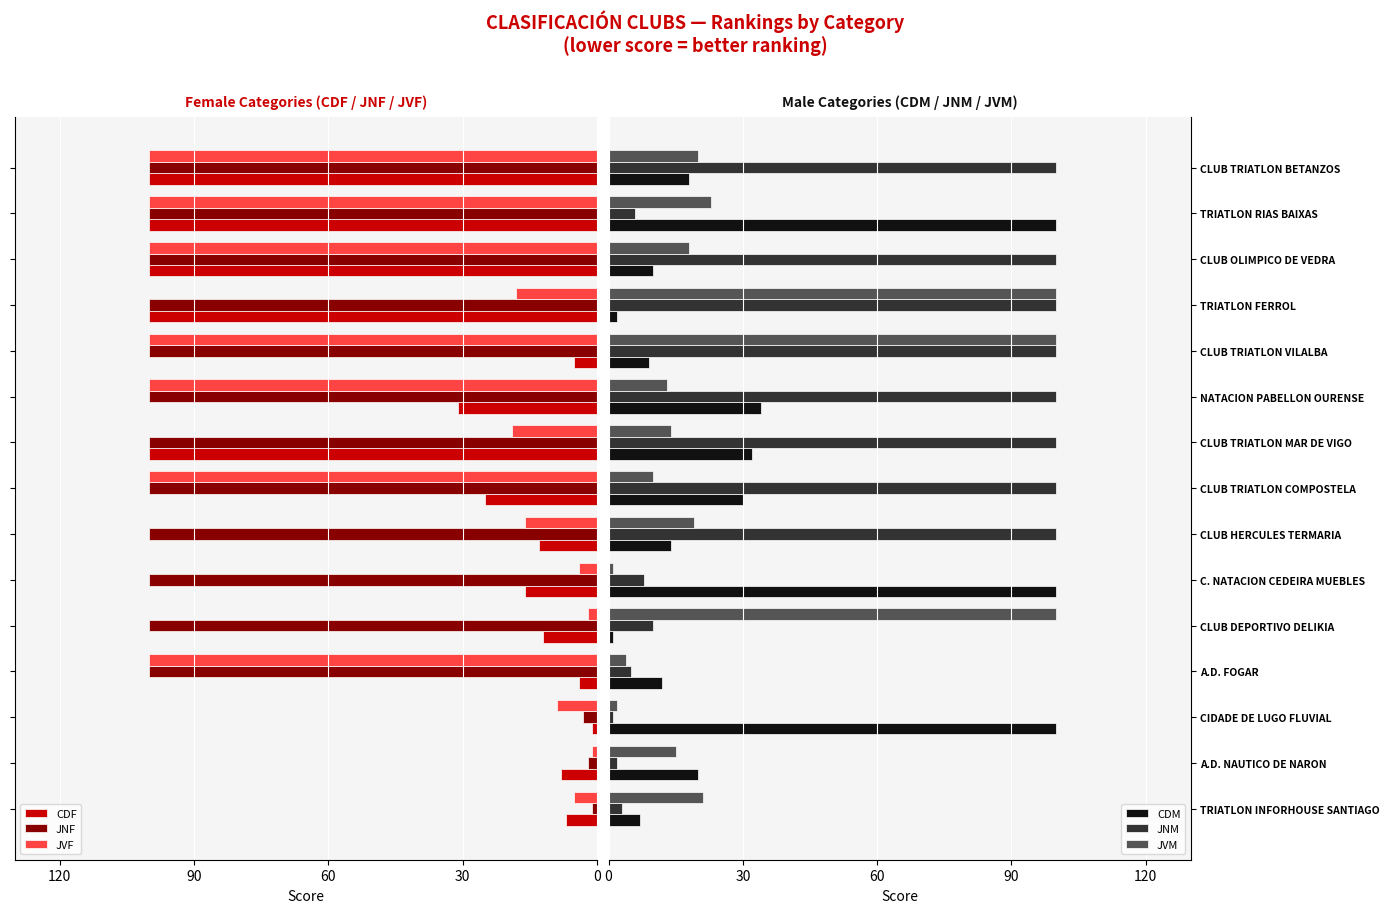

Reading left to right, extract all data points from this chart.

CDF: 7	8	1	4	12	16	13	25	100	31	5	100	100	100	100
JNF: 1	2	3	100	100	100	100	100	100	100	100	100	100	100	100
JVF: 5	1	9	100	2	4	16	100	19	100	100	18	100	100	100
CDM: 7	20	100	12	1	100	14	30	32	34	9	2	10	100	18
JNM: 3	2	1	5	10	8	100	100	100	100	100	100	100	6	100
JVM: 21	15	2	4	100	1	19	10	14	13	100	100	18	23	20